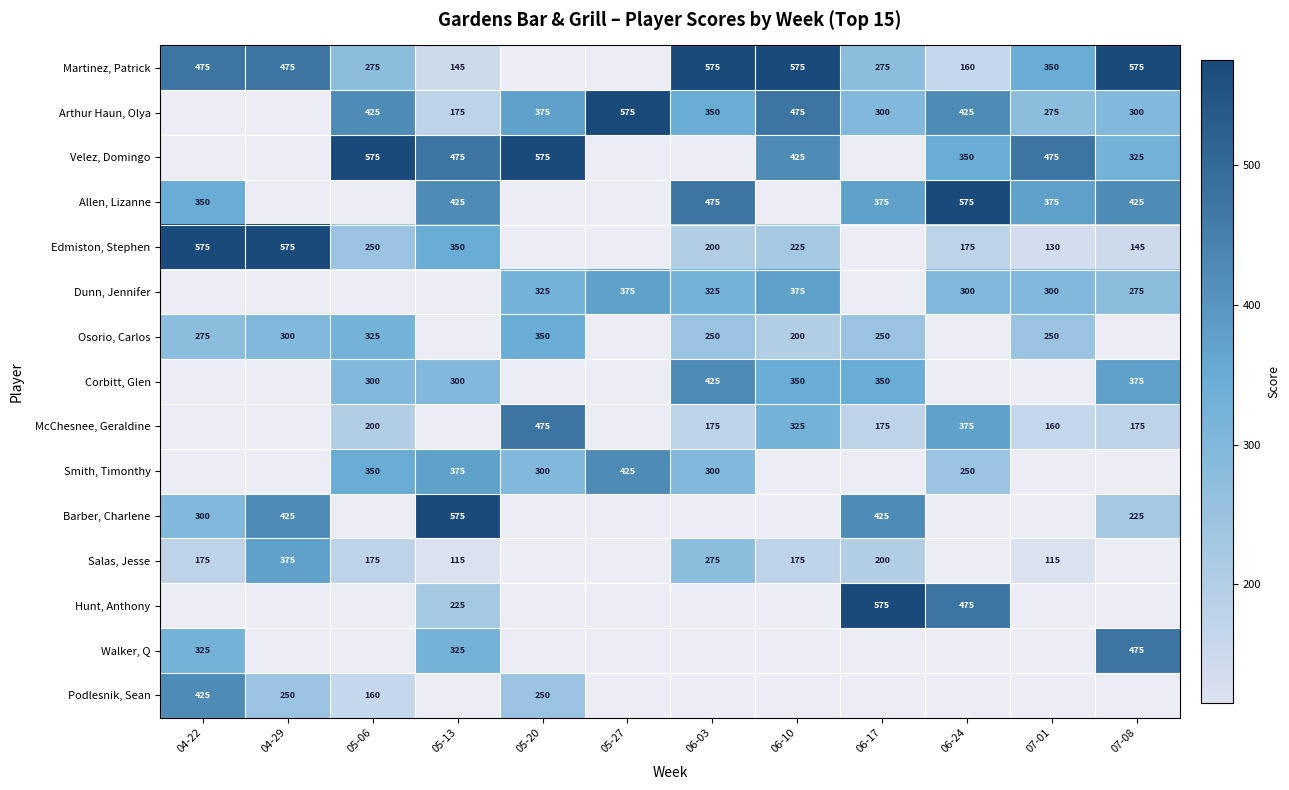

Is the value of Dunn, Jennifer at 07-01 greater than the value of Martinez, Patrick at 05-13?

Yes